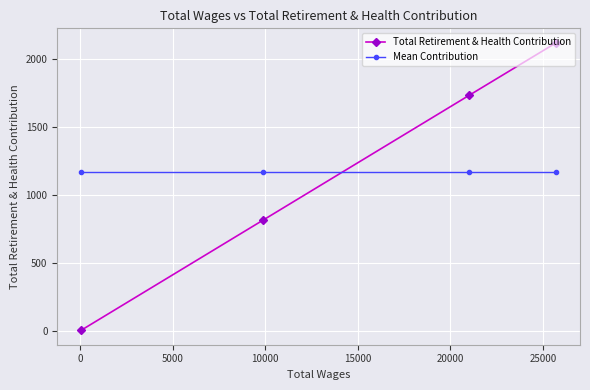

What is the difference between the second highest and minimum values in the Total Retirement & Health Contribution series?

1731.0